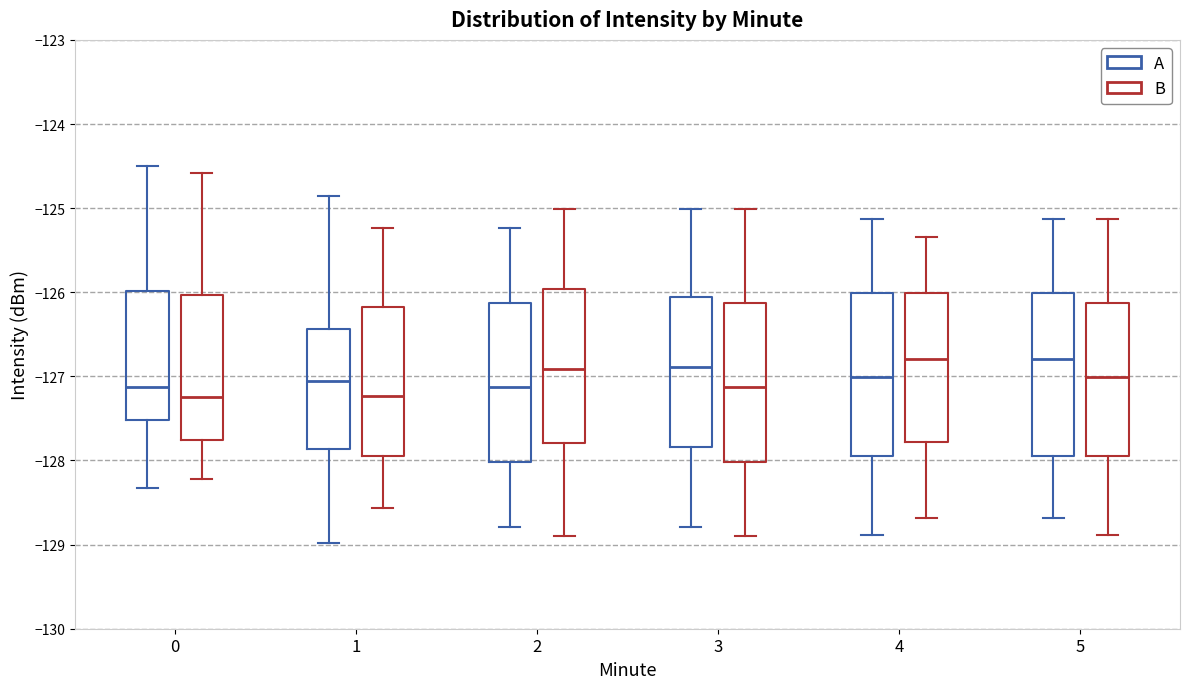

Where does the upper whisker of the box for 0 (B) end on the y-axis? The values are not printed on the chart, so give them approximately, as read against the axis.

-124.6